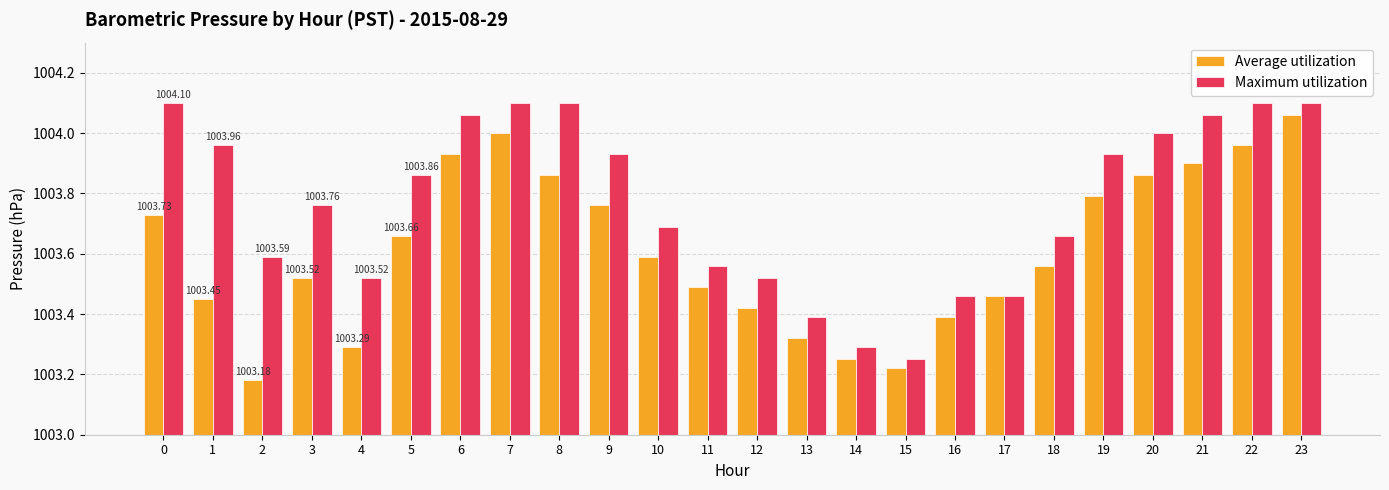

Between 3 and 11, which series saw the biggest shift?

Maximum utilization